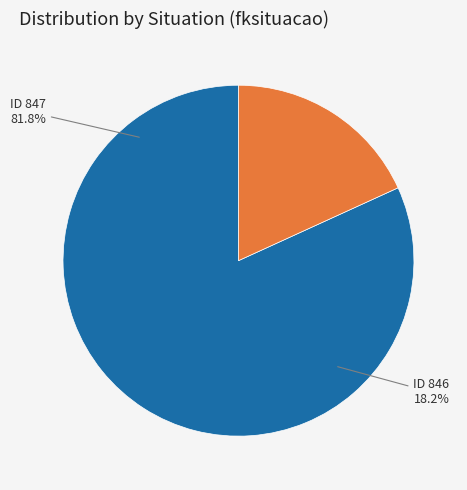

What portion of the pie excludes 846?

81.8%